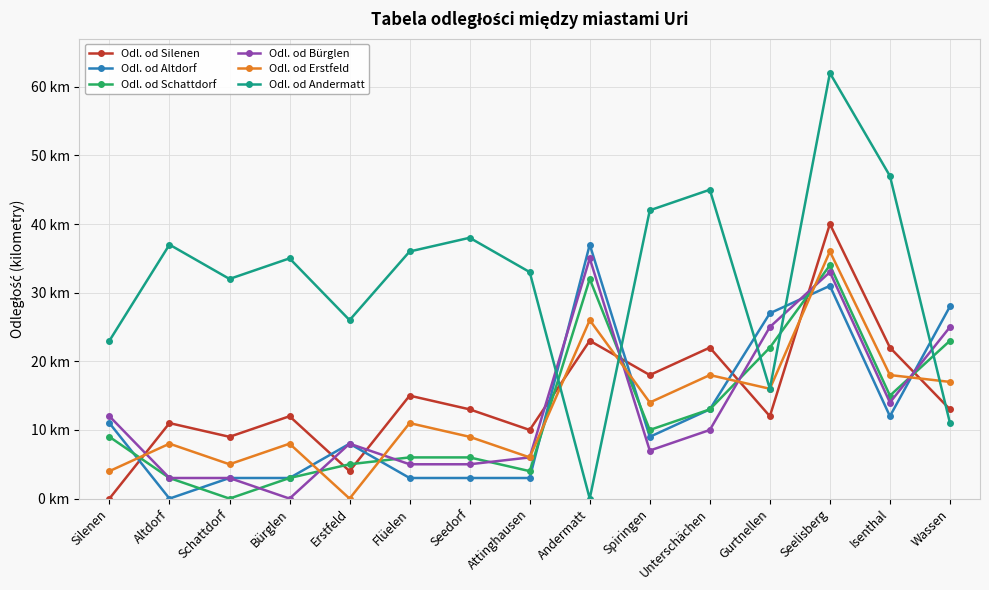

How many interior local valleys does the Odl. od Silenen series have?

5